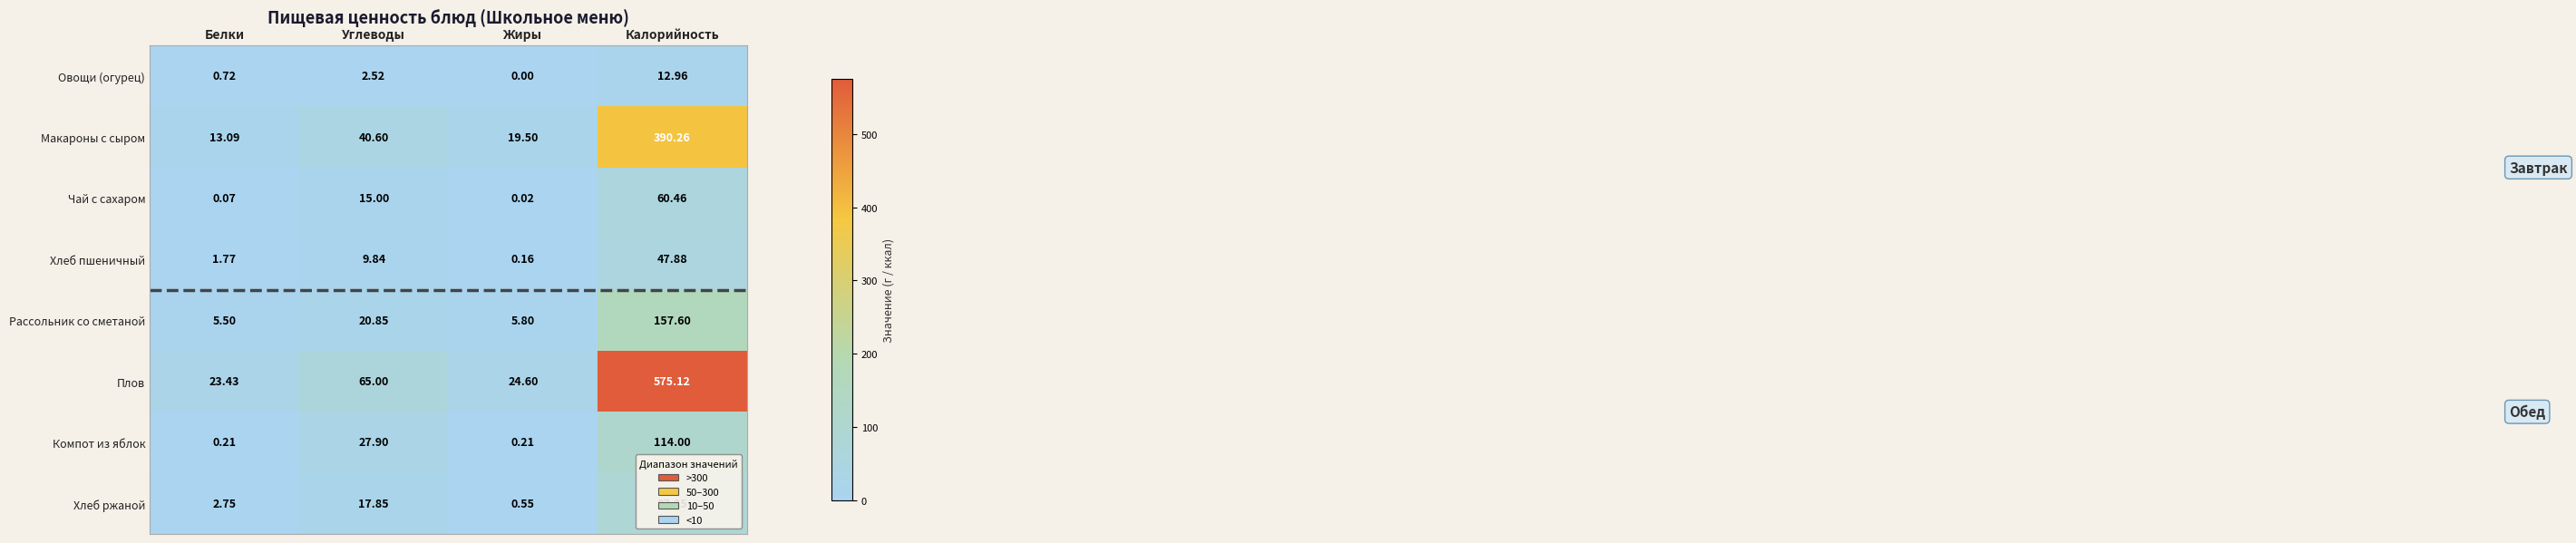

Which series changed the most between Белки and Жиры?

Макароны с сыром